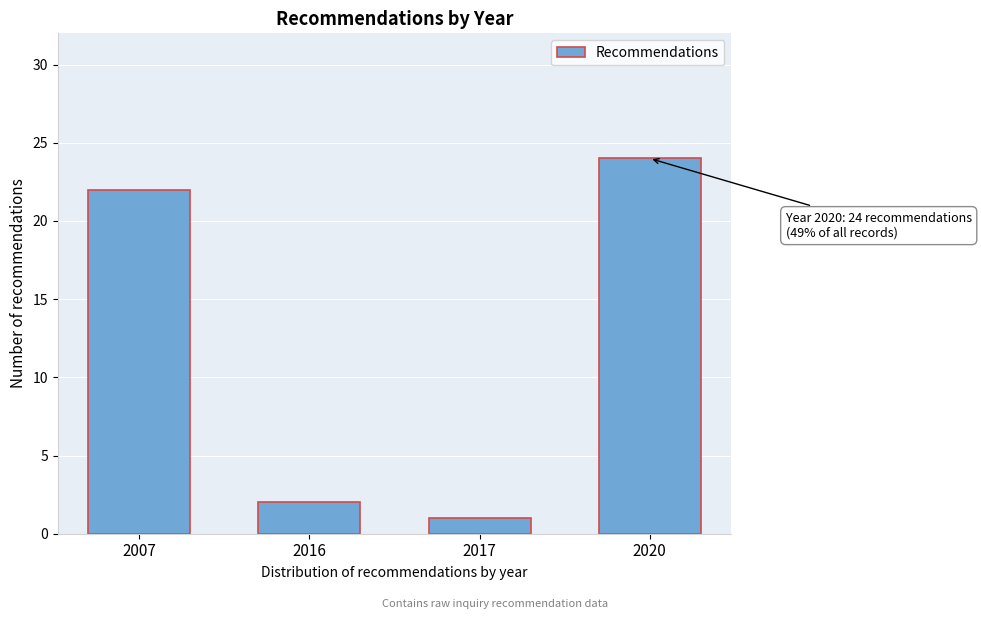

Reading right to left, what are all the values shown in this chart?

2020=24	2017=1	2016=2	2007=22